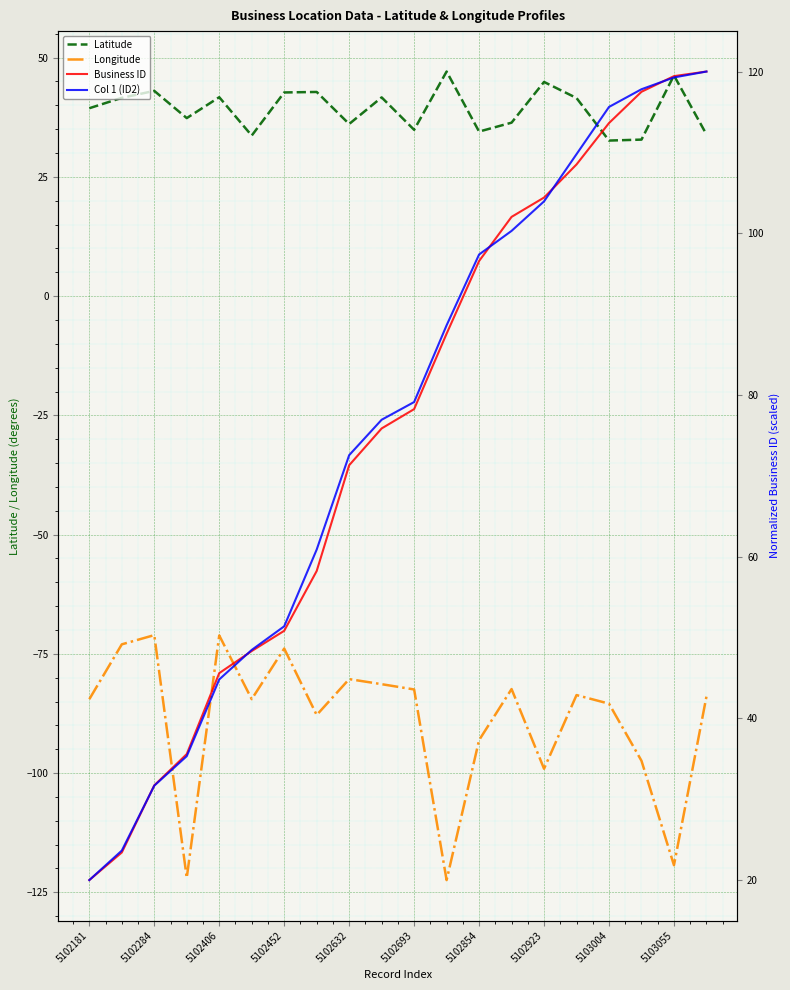

True or false: Business ID has more than 1 interior local peaks.

False